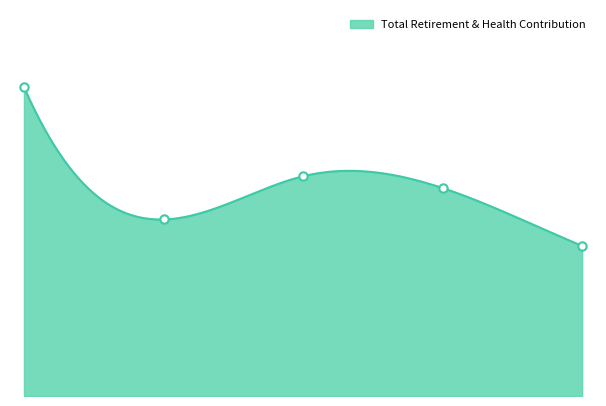

Read the value at 50695.

12049